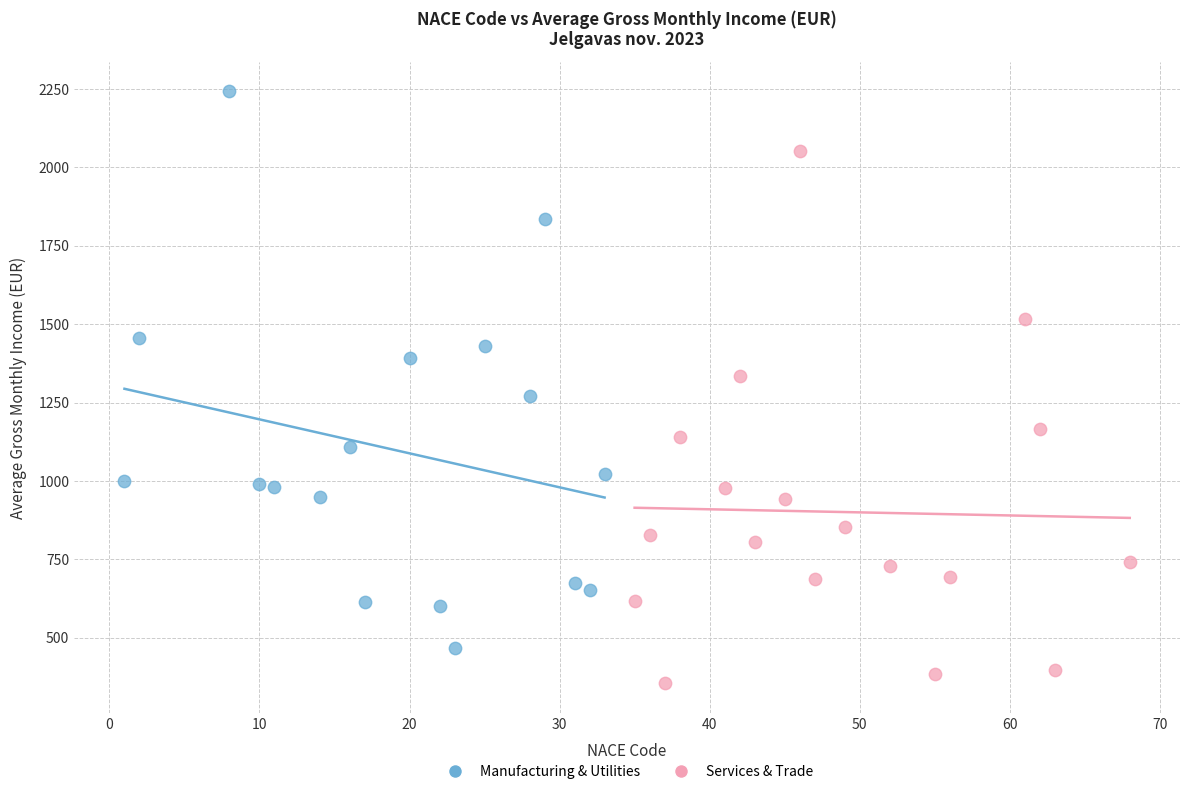

Which series has the largest Y range (max minus min)?

Manufacturing & Utilities